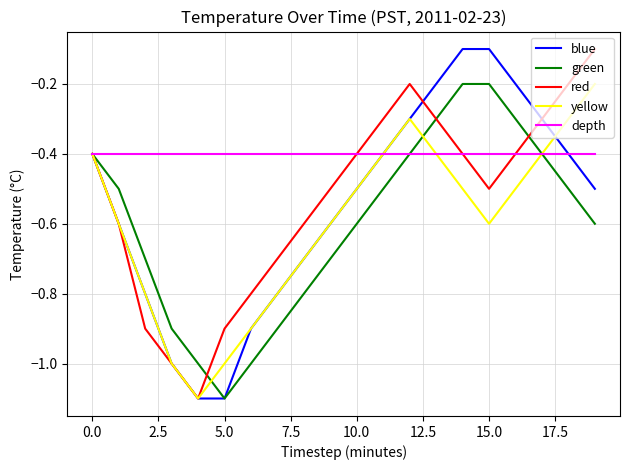

What is the minimum value for blue?

-1.1